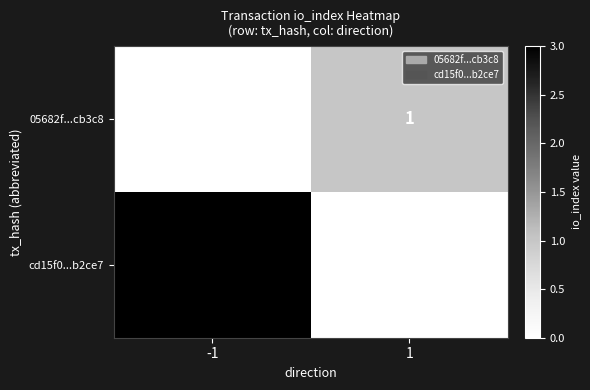

Which label corresponds to the largest value in the chart?

-1